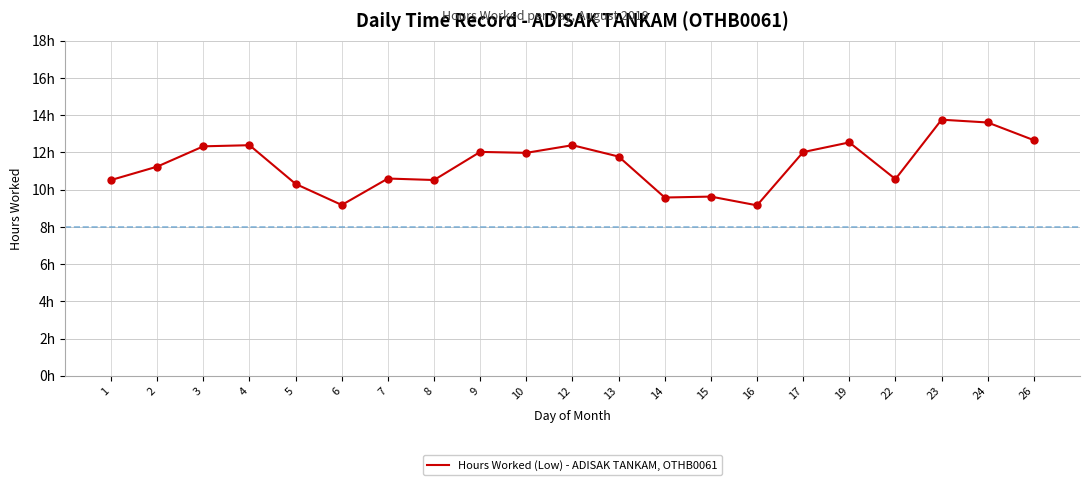

Which has a higher value, 6 or 9?

9